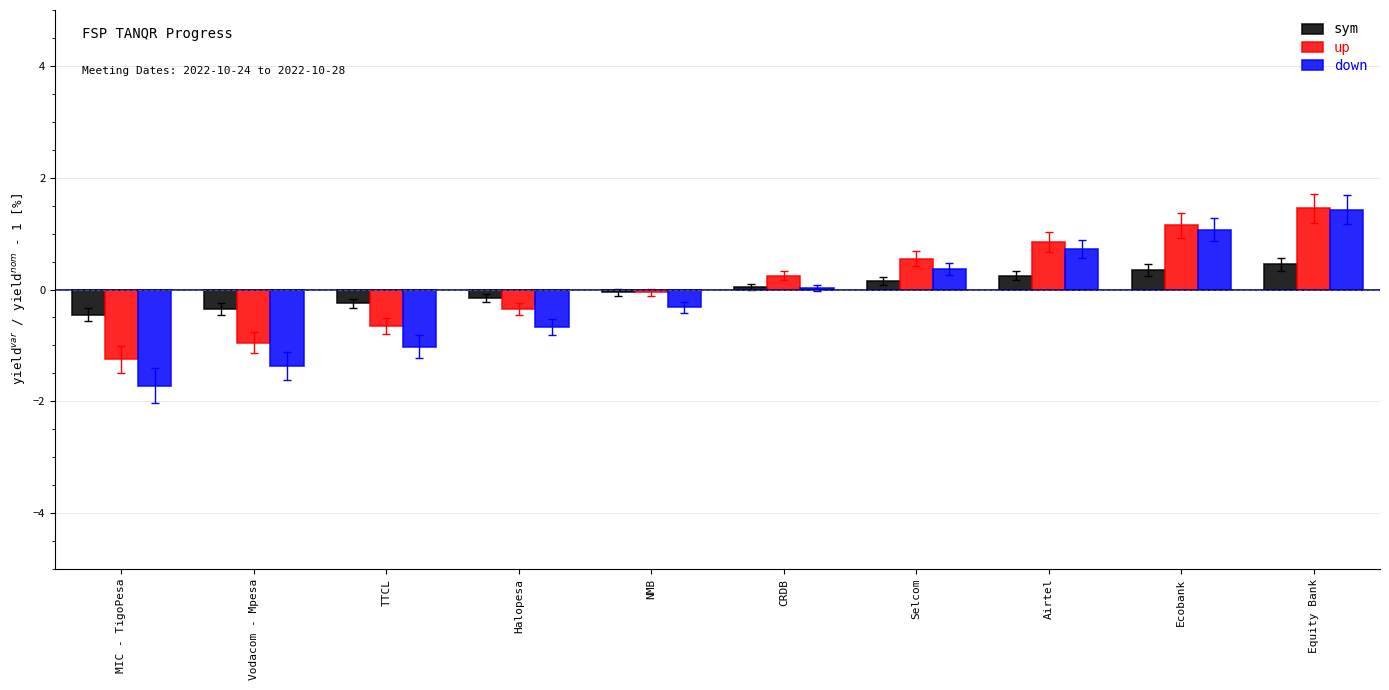

Are the bars horizontal?

No